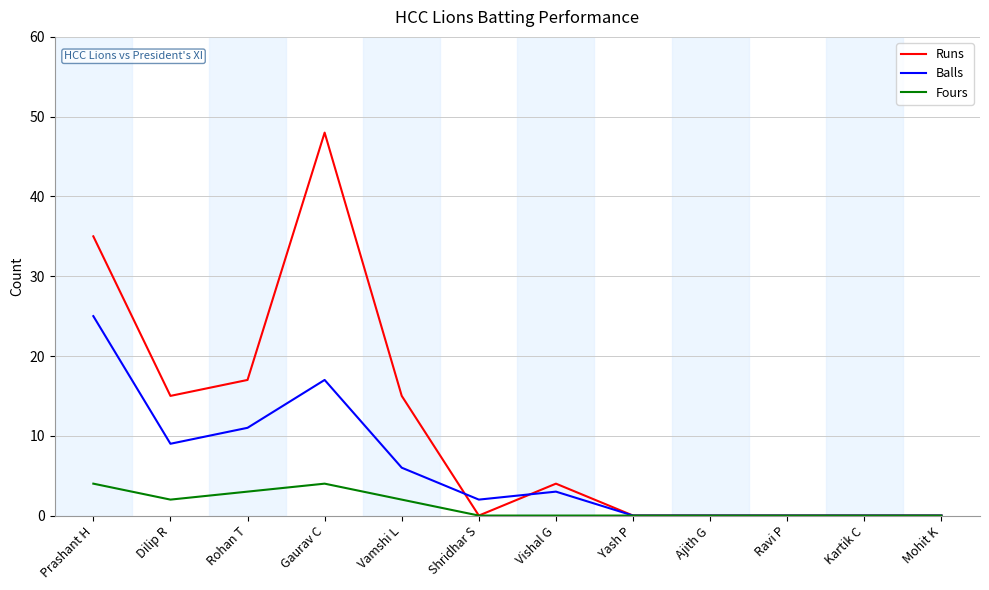

Which series has the widest spread of values?

Runs